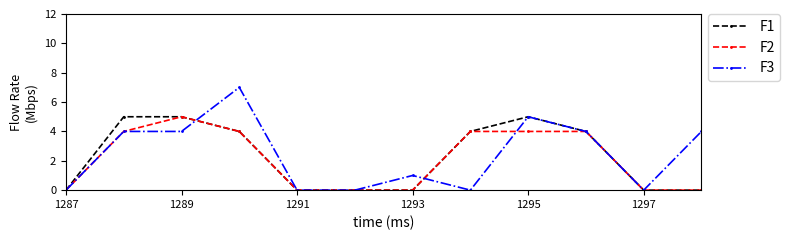

Which series has the widest spread of values?

F3